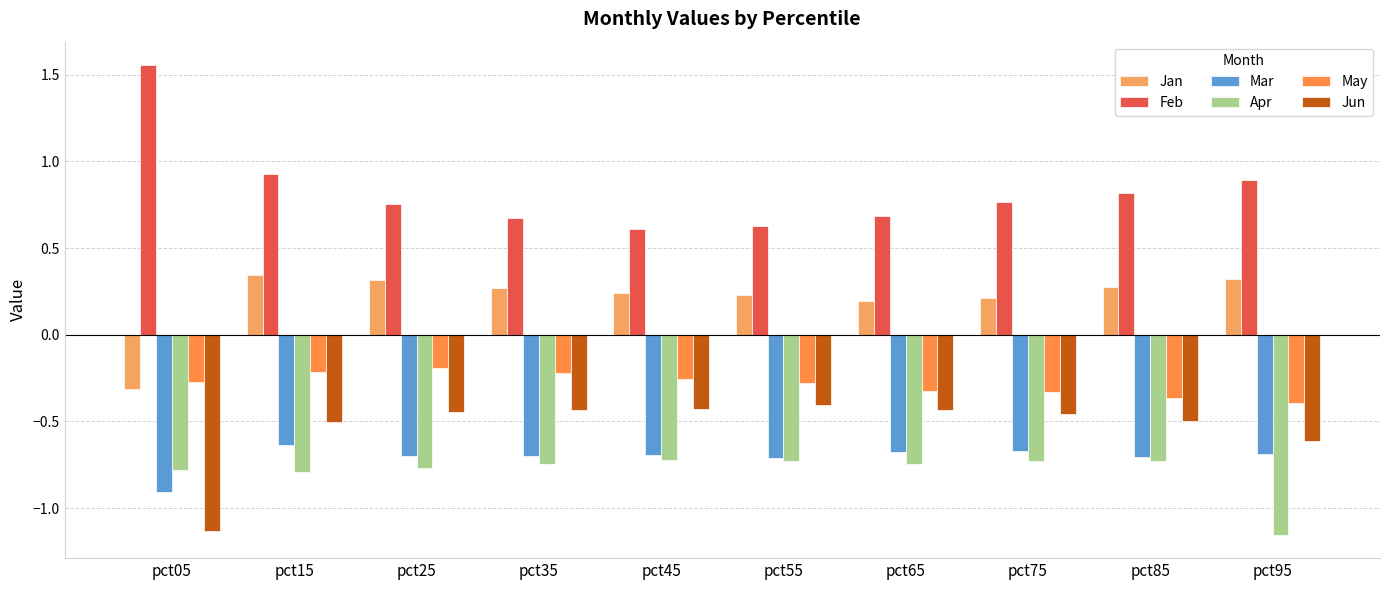

How many bars are there in each group?

6